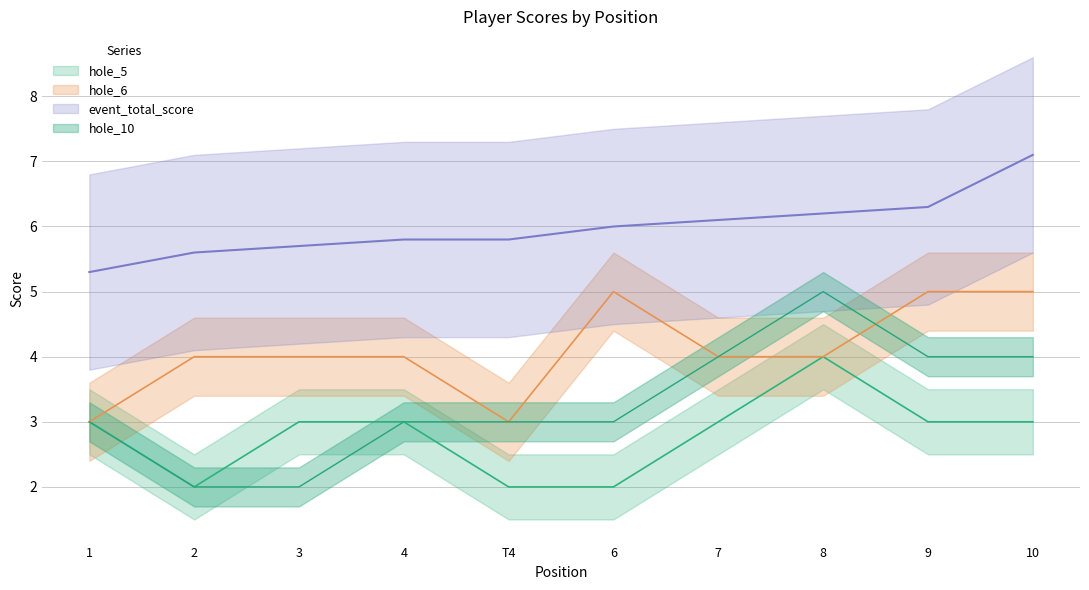

Reading left to right, what are all the values shown in this chart?

event_total_score: 5.3	5.6	5.7	5.8	5.8	6.0	6.1	6.2	6.3	7.1
hole_5: 3.0	2.0	3.0	3.0	2.0	2.0	3.0	4.0	3.0	3.0
hole_6: 3.0	4.0	4.0	4.0	3.0	5.0	4.0	4.0	5.0	5.0
hole_10: 3.0	2.0	2.0	3.0	3.0	3.0	4.0	5.0	4.0	4.0